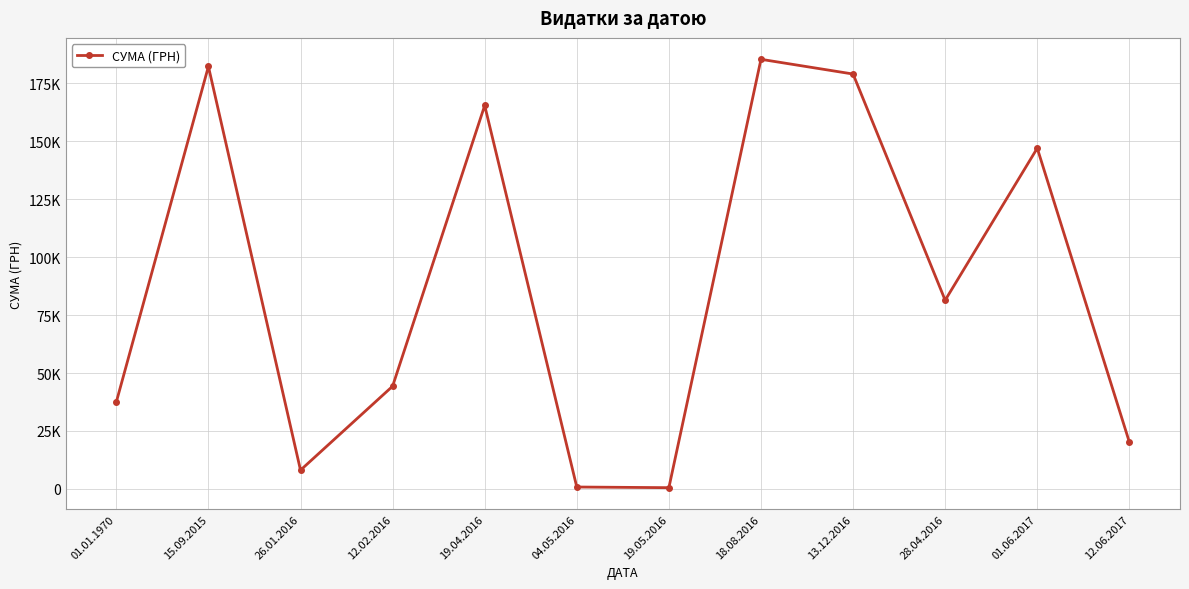

At which label does the data first exceed 81400?

15.09.2015